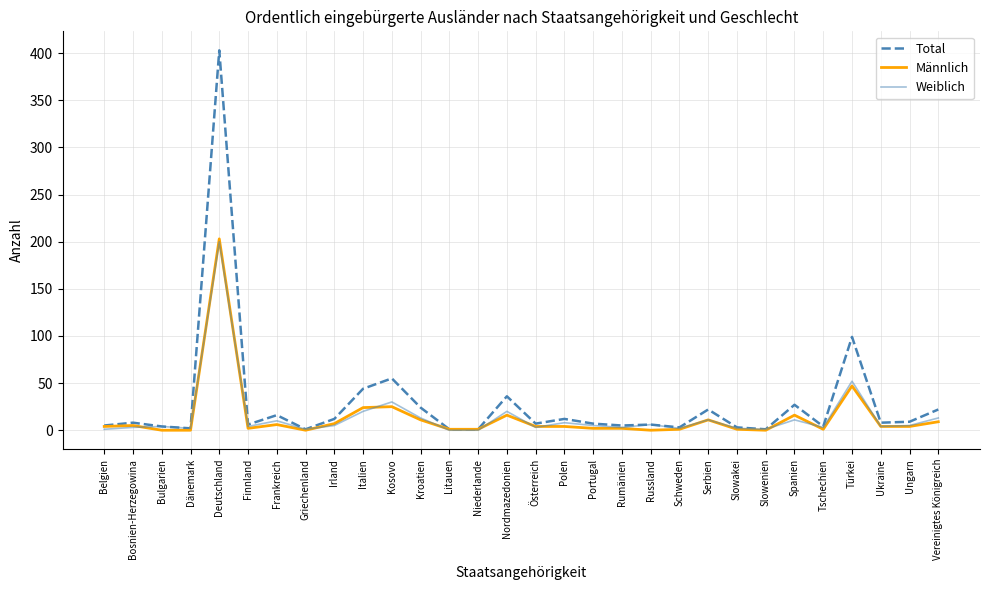

What is the greatest value displayed?

403